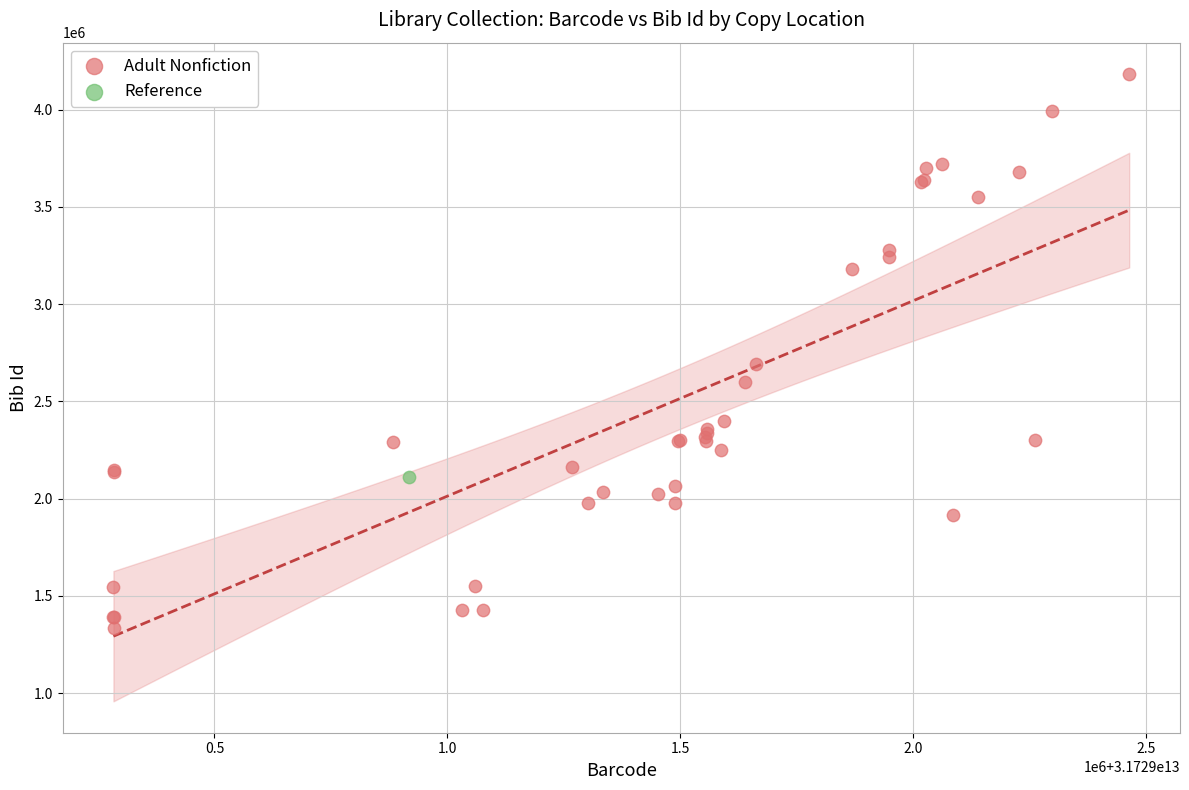

What are all the series names shown in the legend?

Adult Nonfiction, Reference